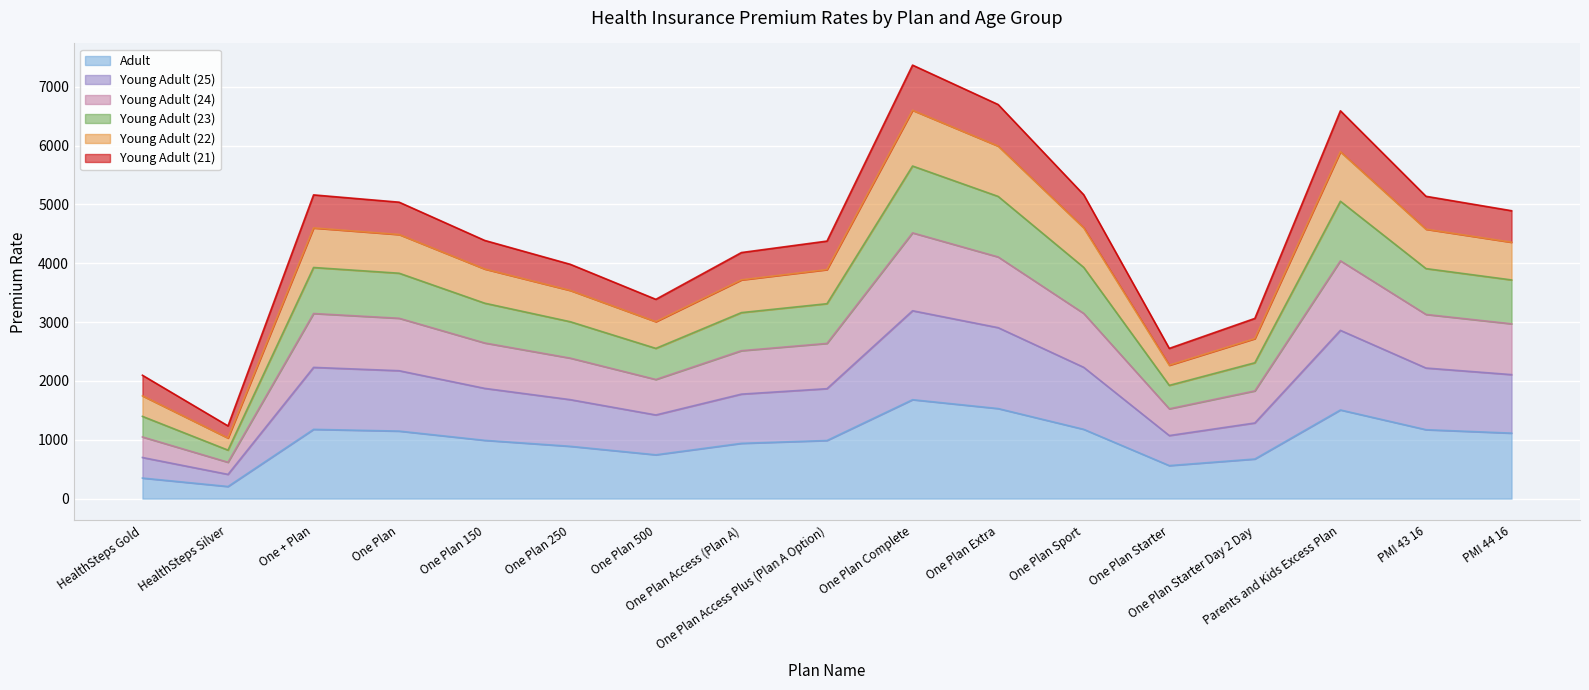

What position from the right is One Plan Starter?

5